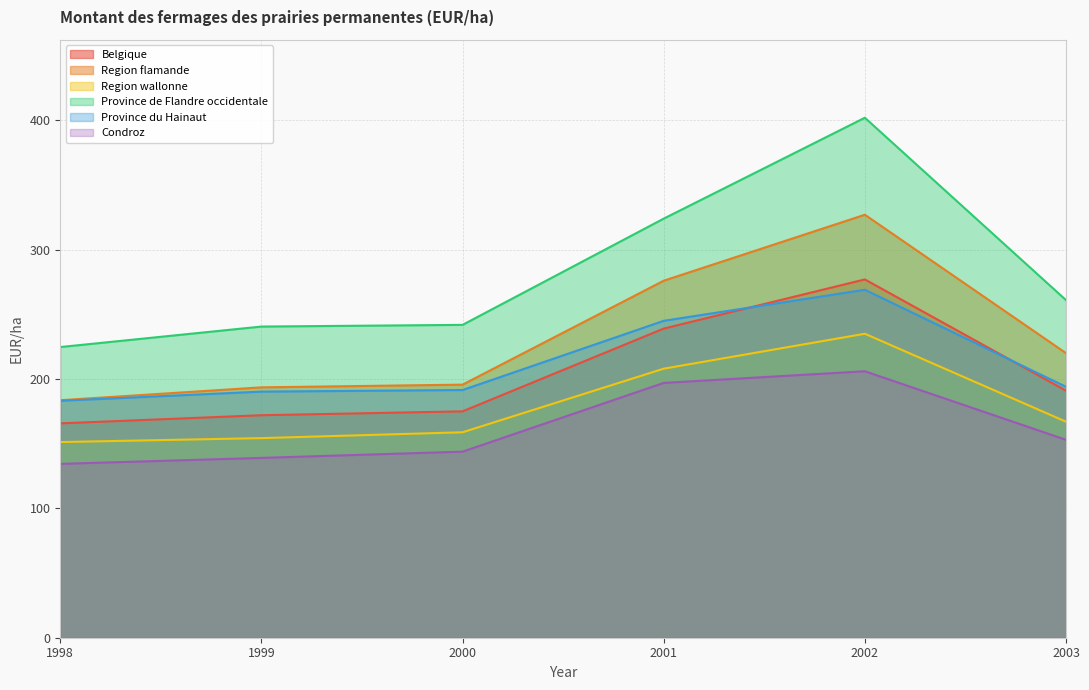

Reading left to right, transcribe all the data shown in this chart.

Belgique: 165.7	172.0	175.0	239.0	277.0	191.0
Region flamande: 183.6	193.6	195.7	276.0	327.0	220.0
Region wallonne: 151.3	154.3	158.8	208.0	235.0	167.0
Province de Flandre occidentale: 224.7	240.6	241.9	324.0	402.0	261.0
Province du Hainaut: 183.2	190.3	191.5	245.0	269.0	194.0
Condroz: 134.4	139.0	143.8	197.0	206.0	153.0